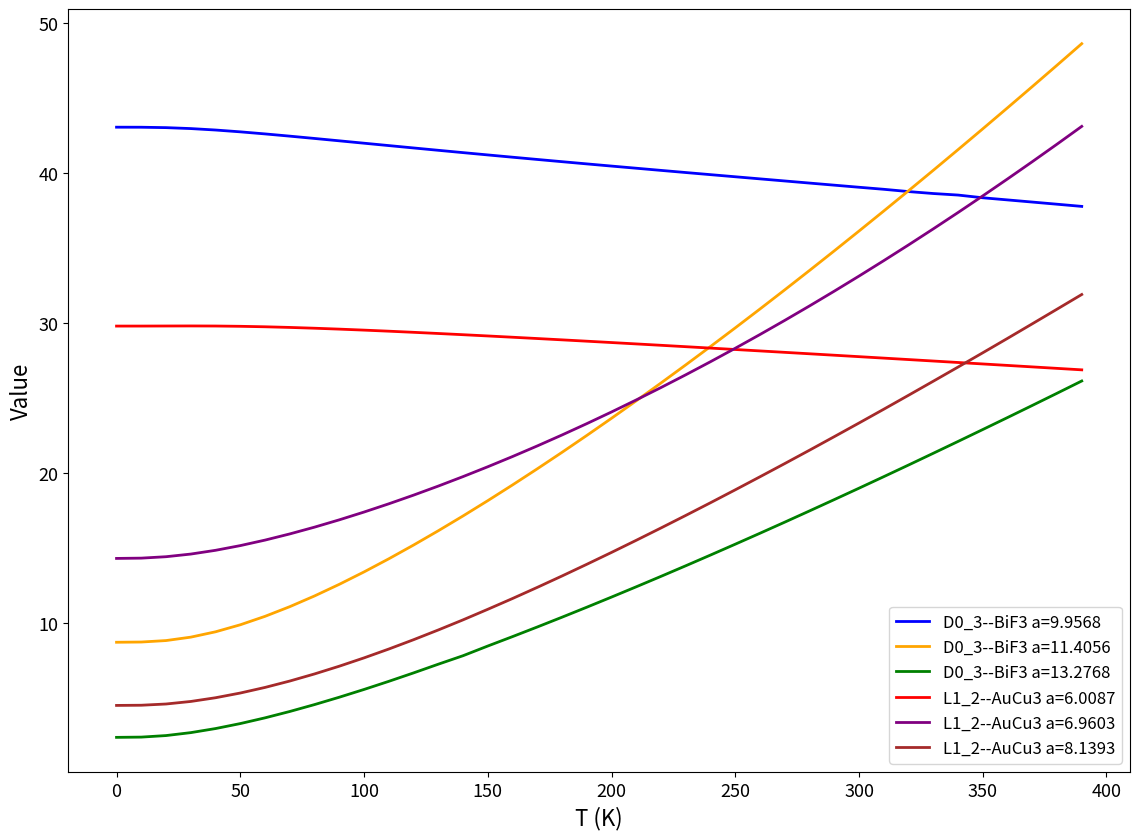

What are all the series names shown in the legend?

D0_3--BiF3 a=9.9568, D0_3--BiF3 a=11.4056, D0_3--BiF3 a=13.2768, L1_2--AuCu3 a=6.0087, L1_2--AuCu3 a=6.9603, L1_2--AuCu3 a=8.1393